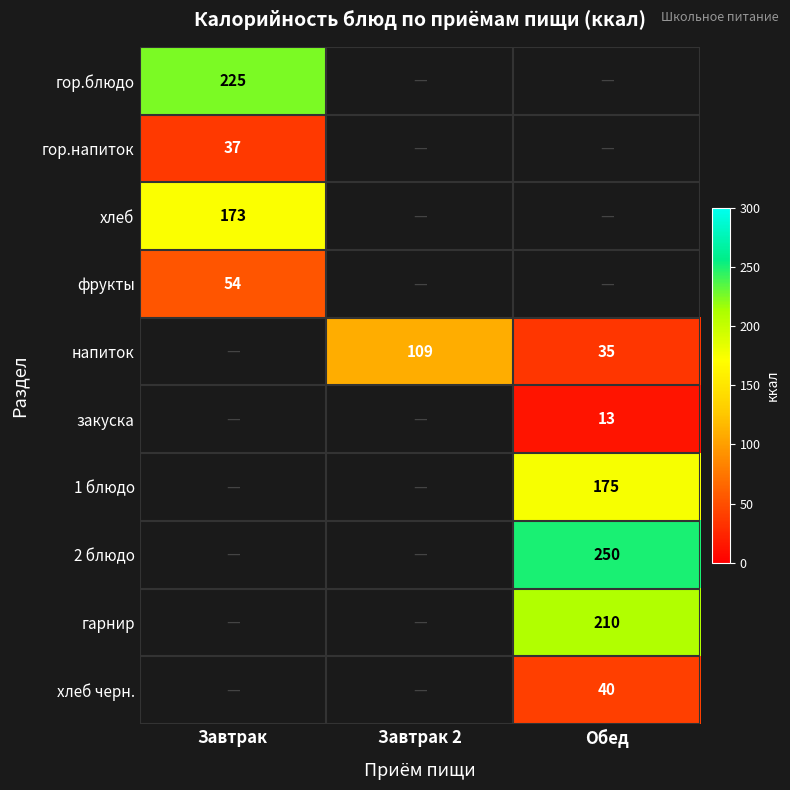

The value of хлеб черн. at Обед is 19. True or false?

False